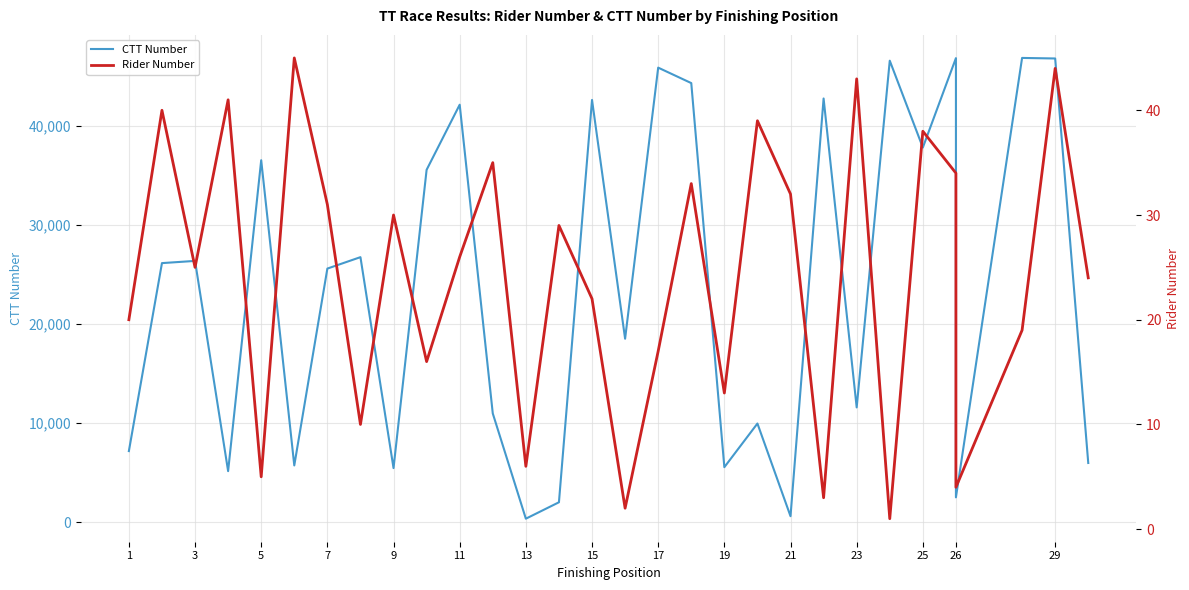

At how many categories does at least one series exceed 24696?

16